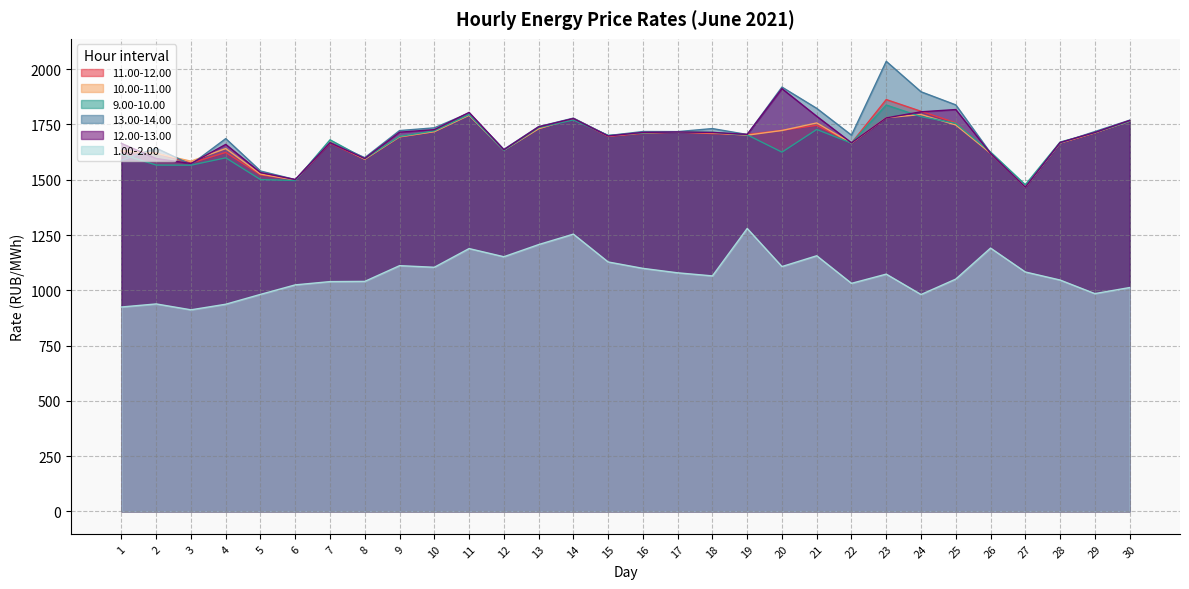

True or false: 11.00-12.00 and 1.00-2.00 intersect in this chart.

False